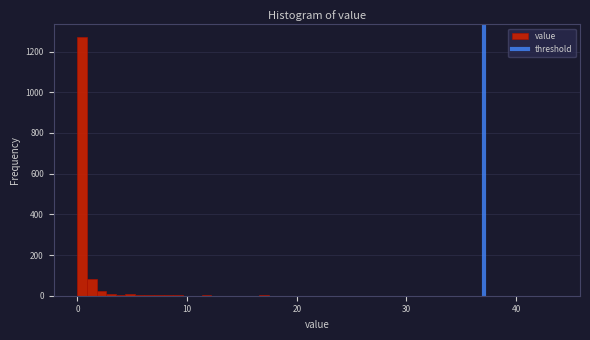

Read against the x-axis, roughly where is the centre of the tallest bar?

0